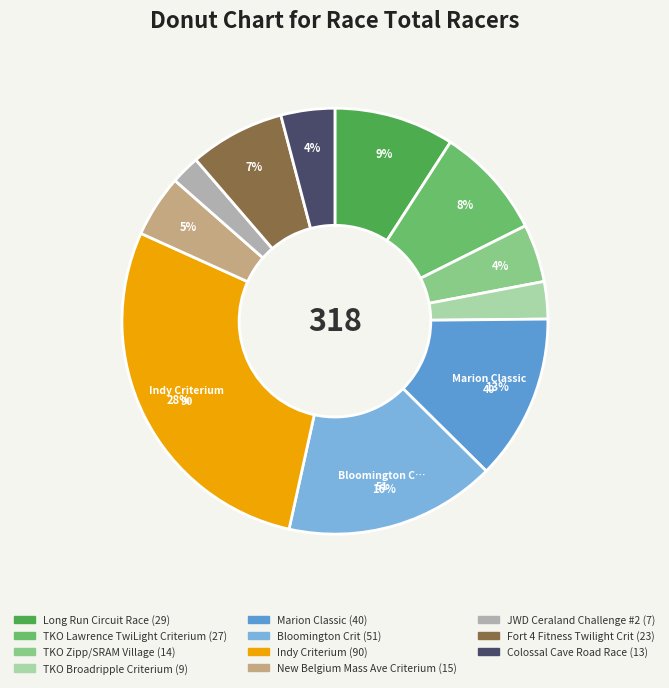

How many segments does this pie chart have?

11